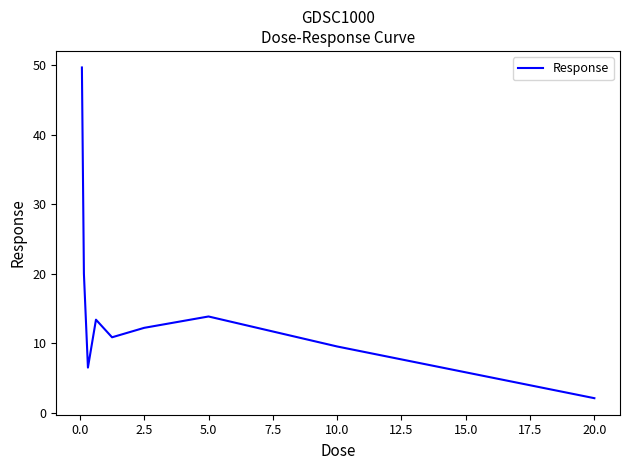

What is the difference between the second highest and second lowest values?

13.5